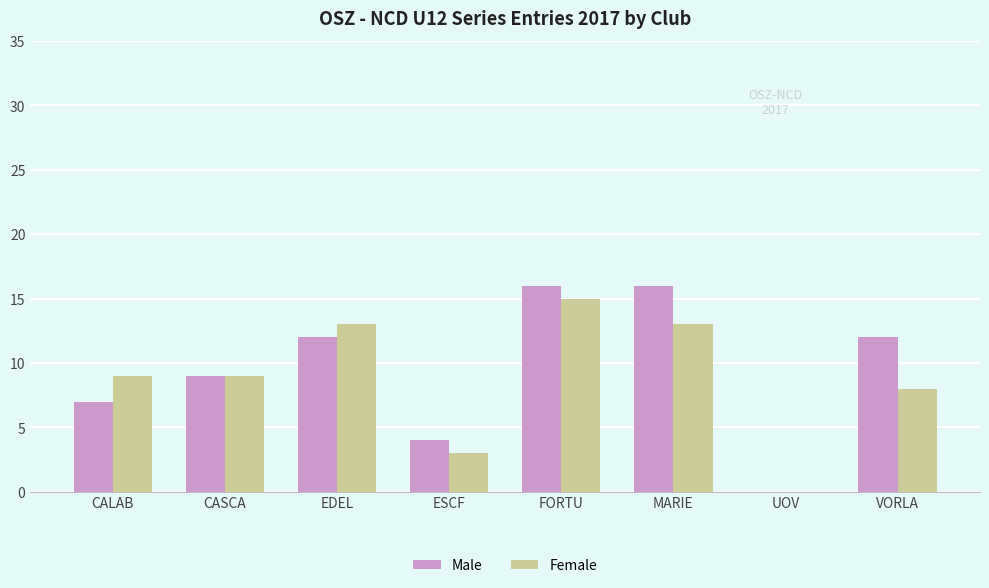

At which category is the sum across all series the highest?

FORTU